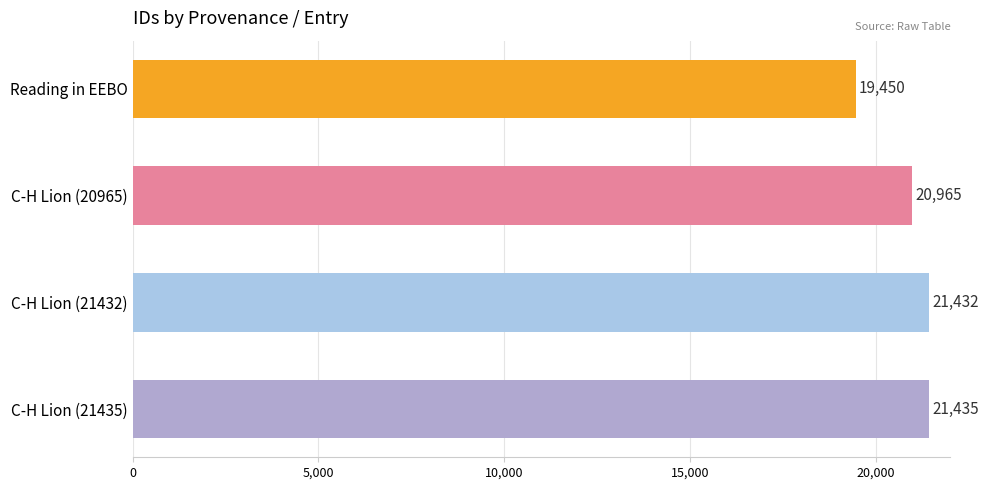

What is the difference between the maximum and second lowest values?

470